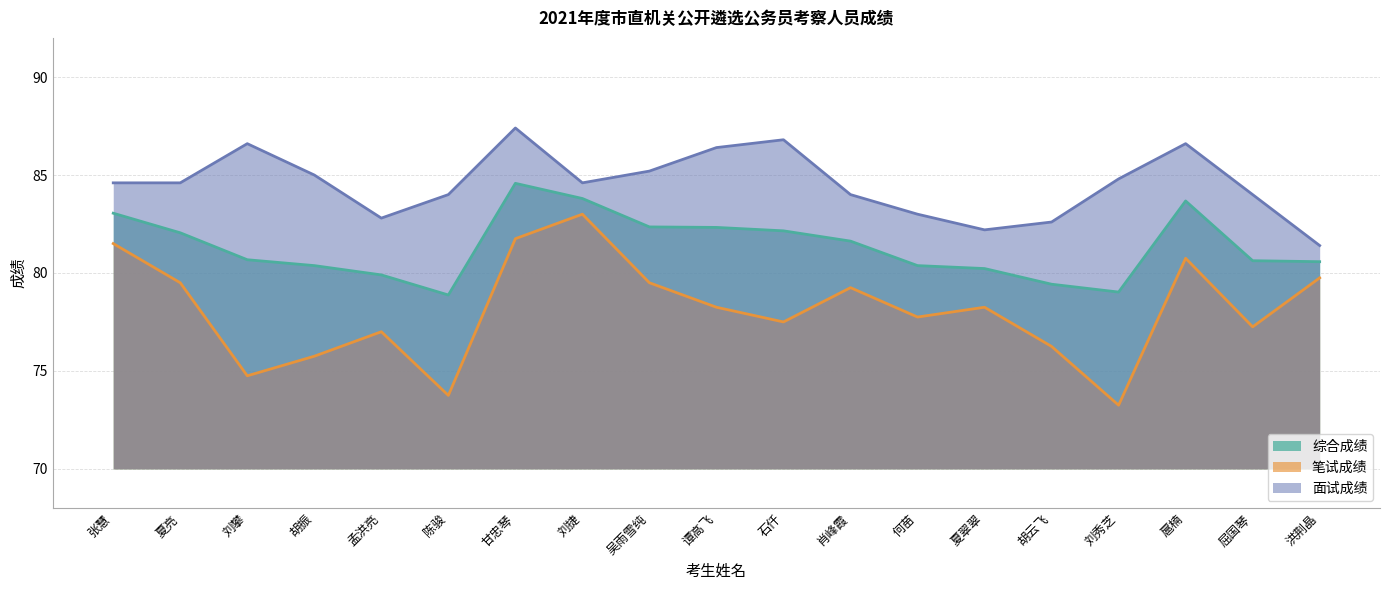

True or false: 笔试成绩 and 综合成绩 intersect in this chart.

False